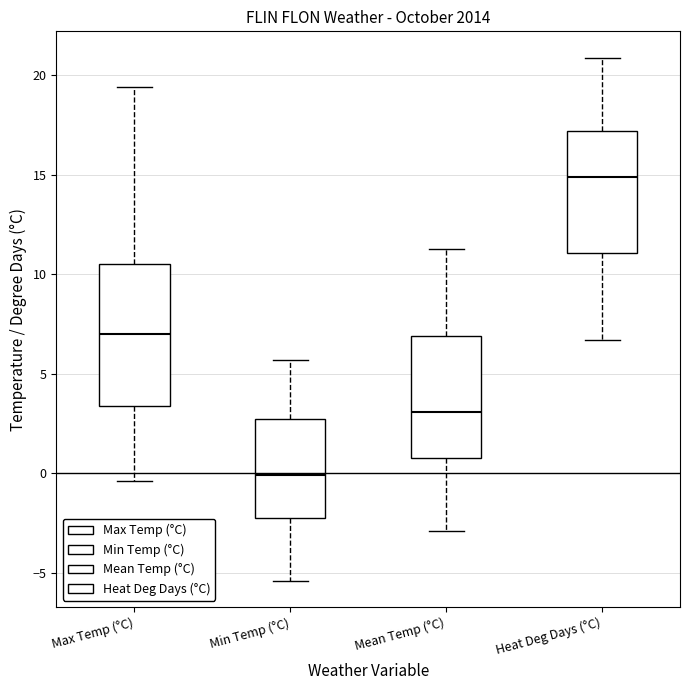

Which box has the lowest median line?

Min Temp (°C)